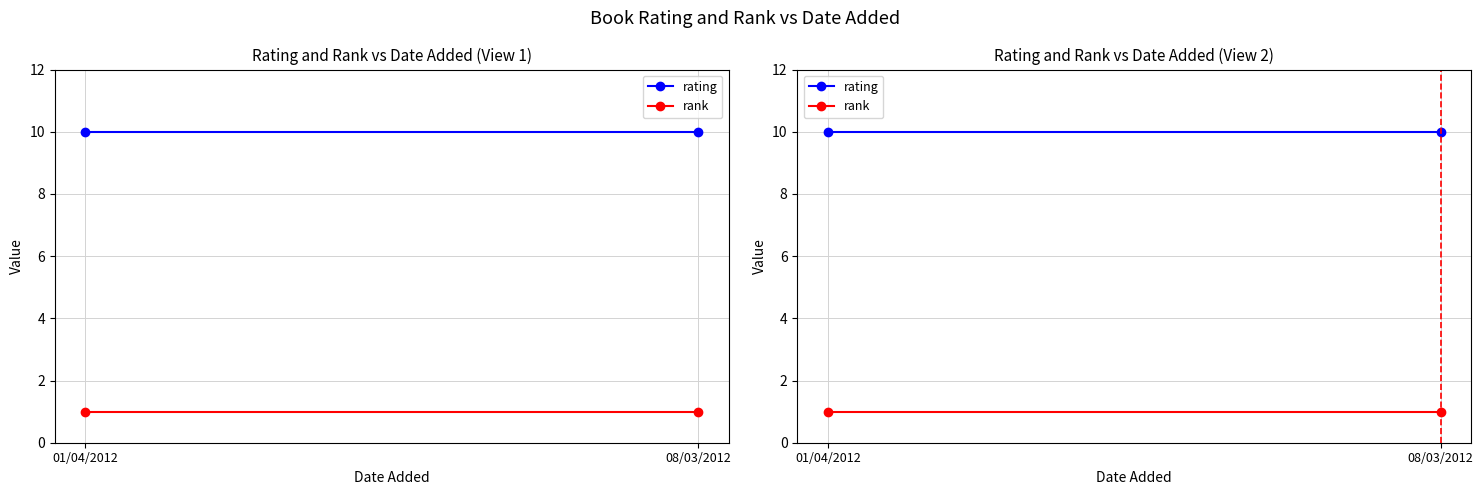

Reading left to right, list all the values displayed in this chart.

rating: 10	10
rank: 1	1